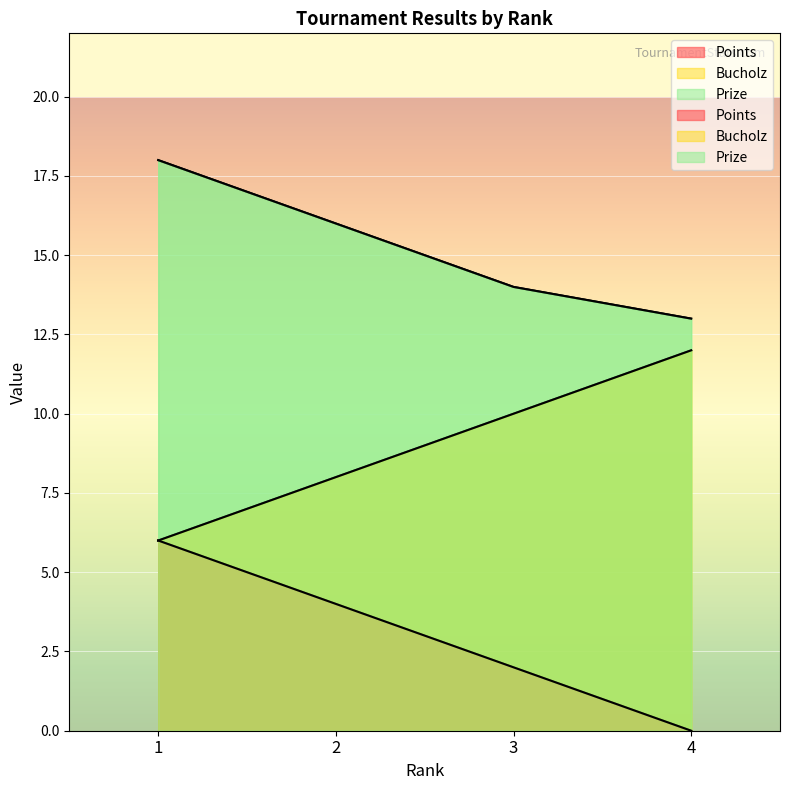

True or false: Bucholz and Points cross at least once.

False